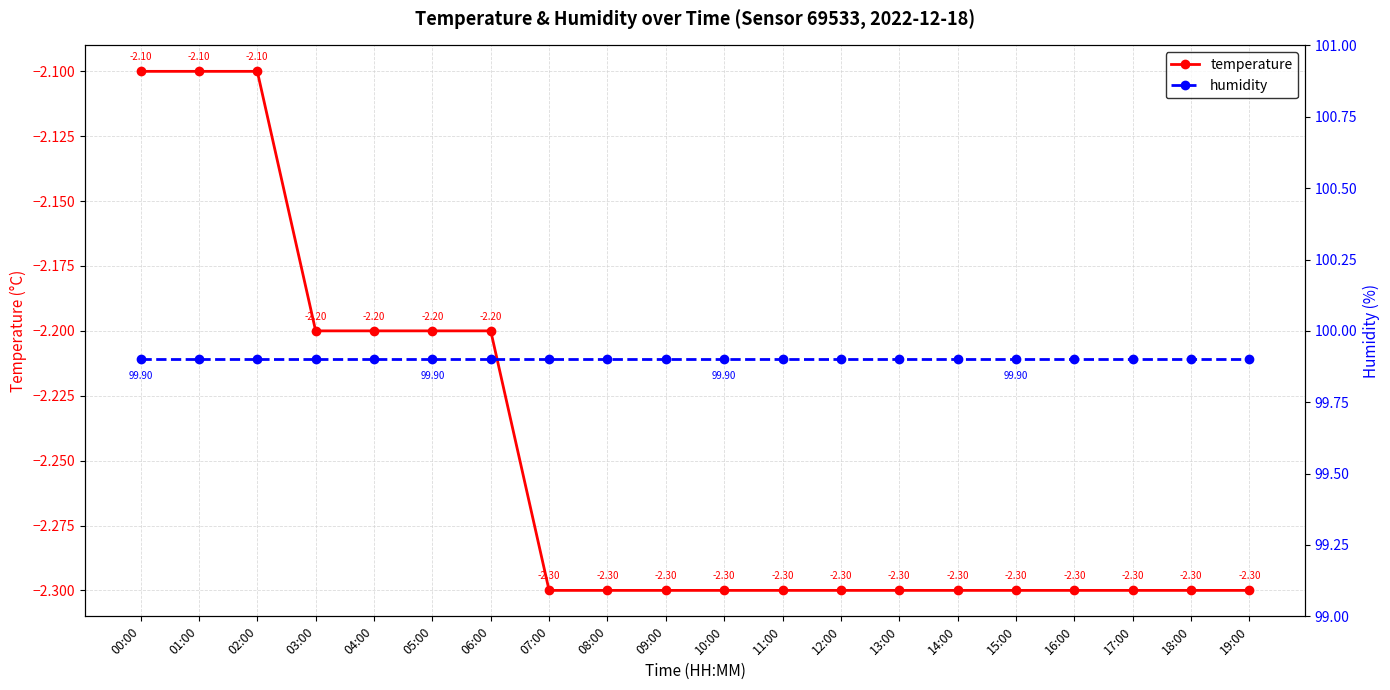

True or false: humidity and temperature cross at least once.

False